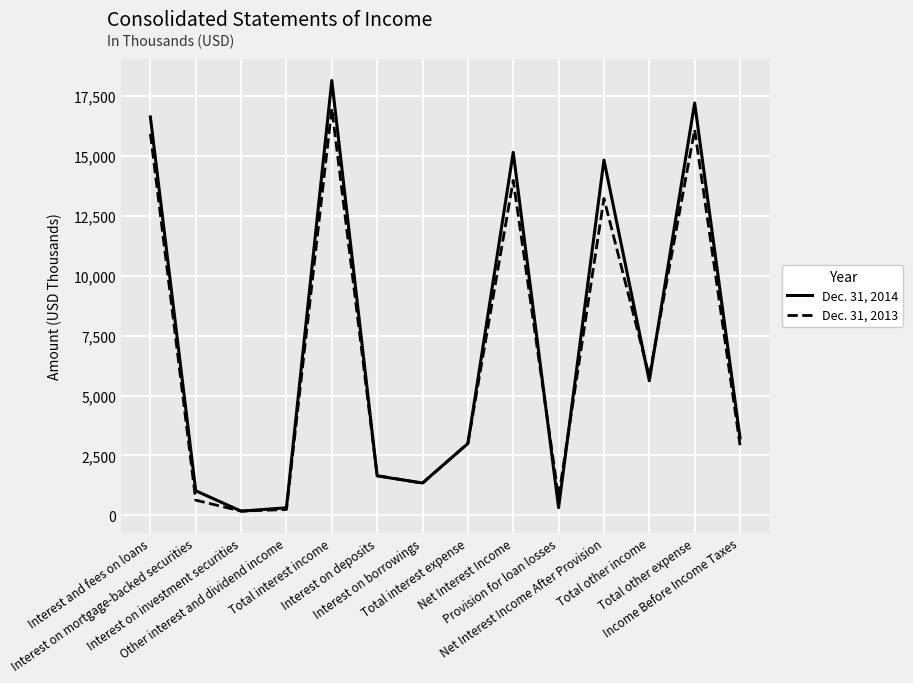

Which series has the widest spread of values?

Dec. 31, 2014